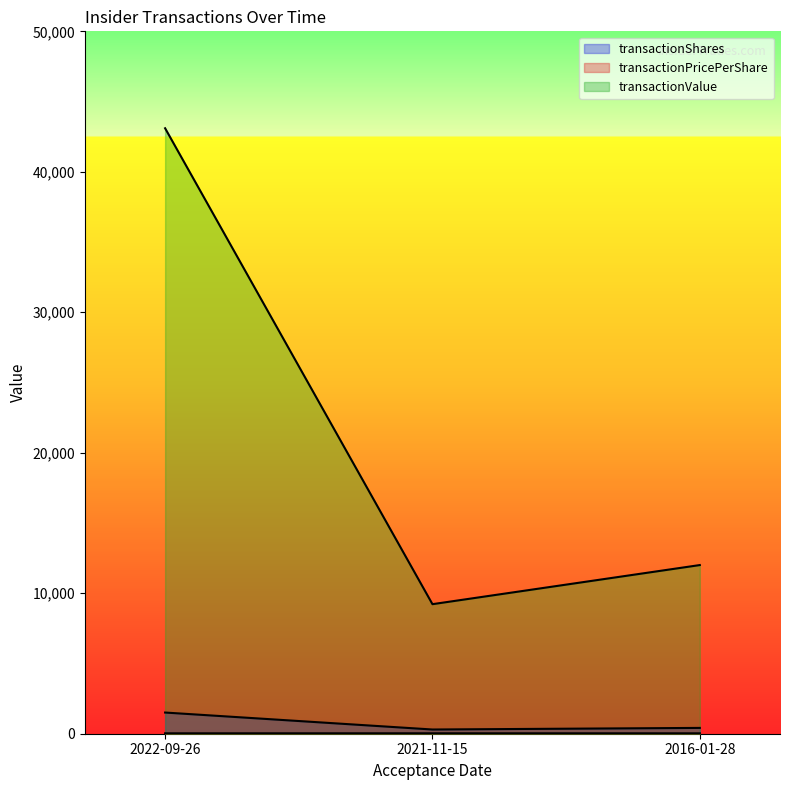

What is the value of the transactionPricePerShare point at the 3rd from the left?

29.0